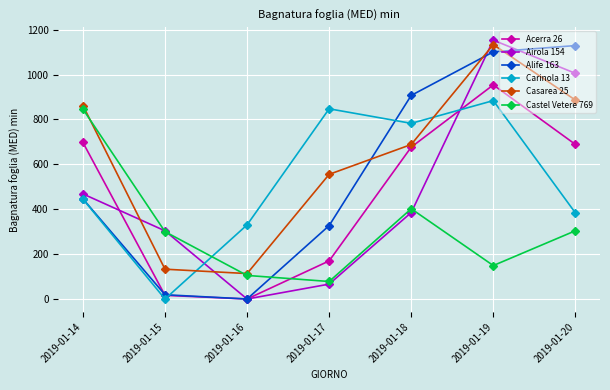

In Acerra 26, how many points are lower than both neighbors (excluding endpoints)?

1